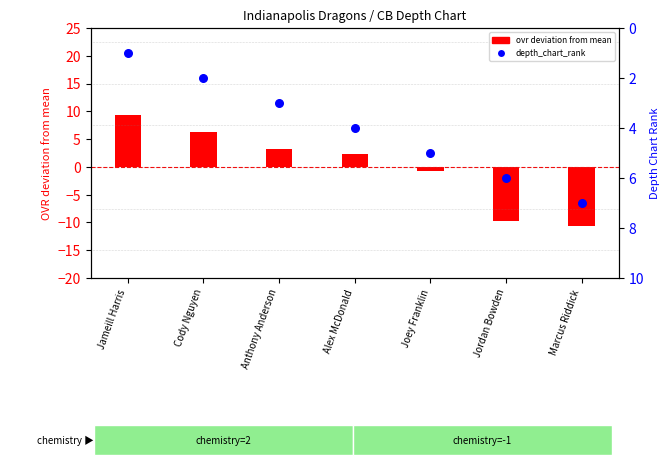

What is the total value across all series at Marcus Riddick?

-3.7